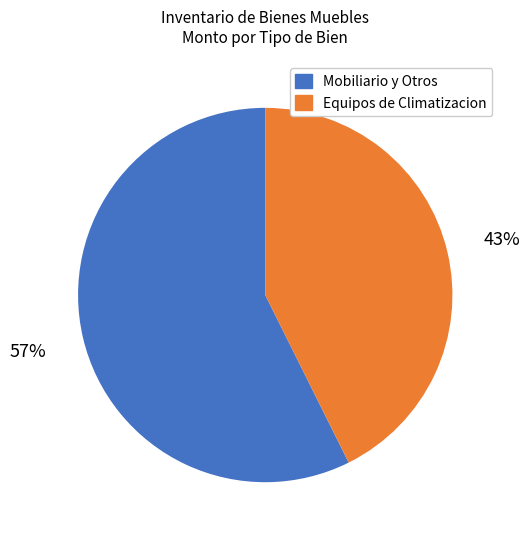

How many slices are in this pie chart?

2